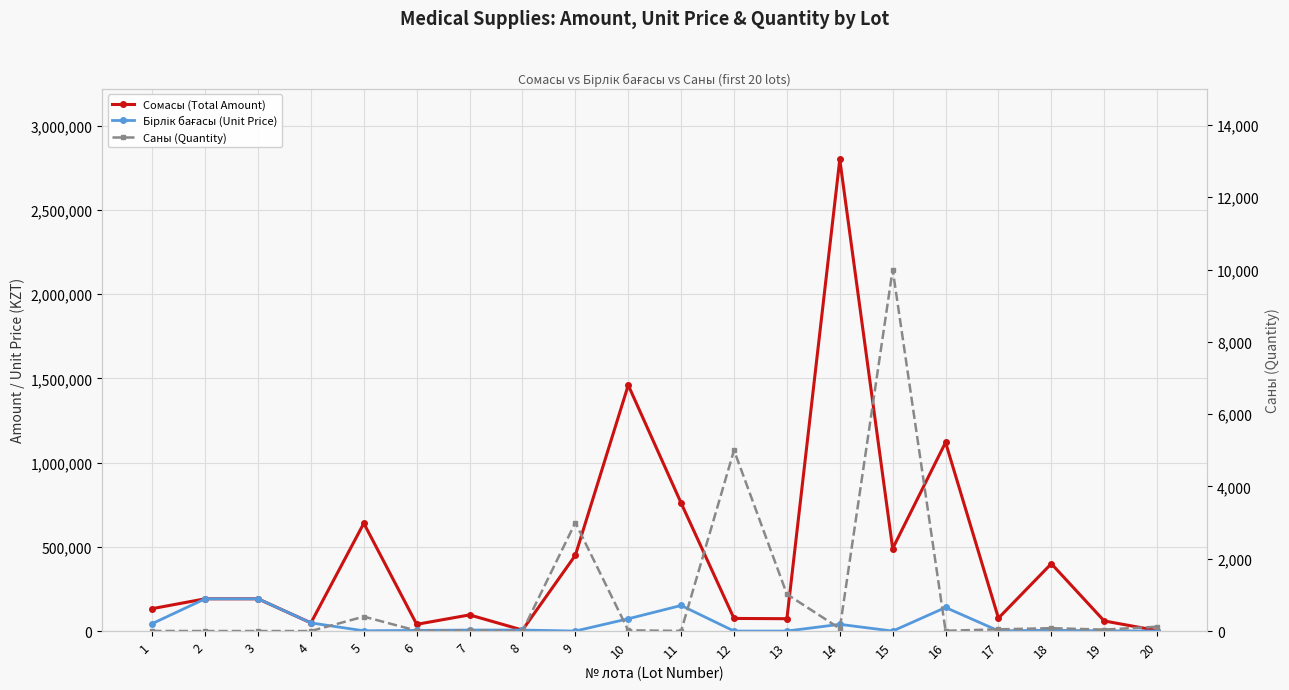

Which has a higher value, 6 or 14?

14